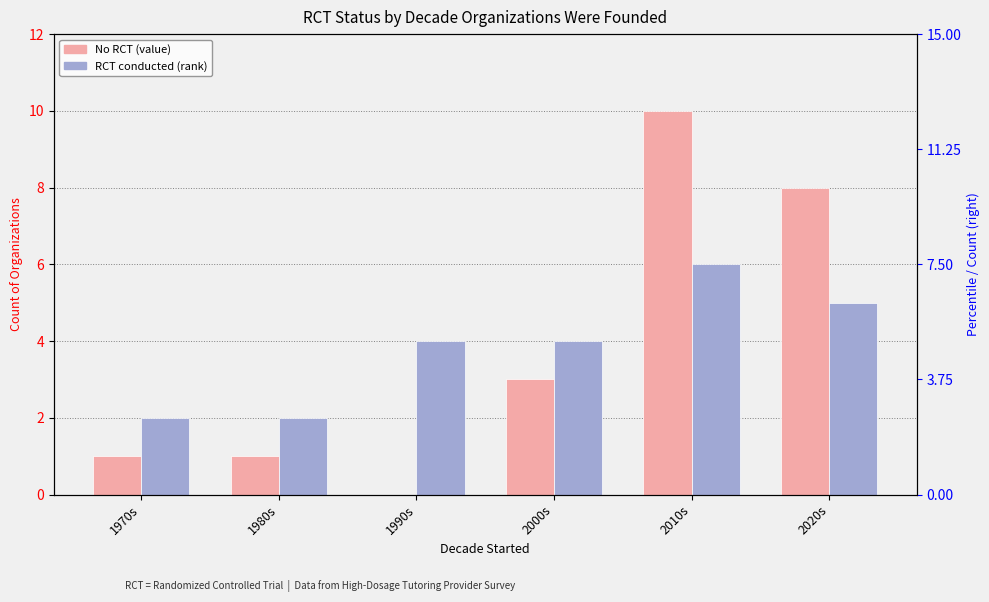

Reading left to right, extract all data points from this chart.

No RCT: 1	1	0	3	10	8
RCT conducted: 2	2	4	4	6	5